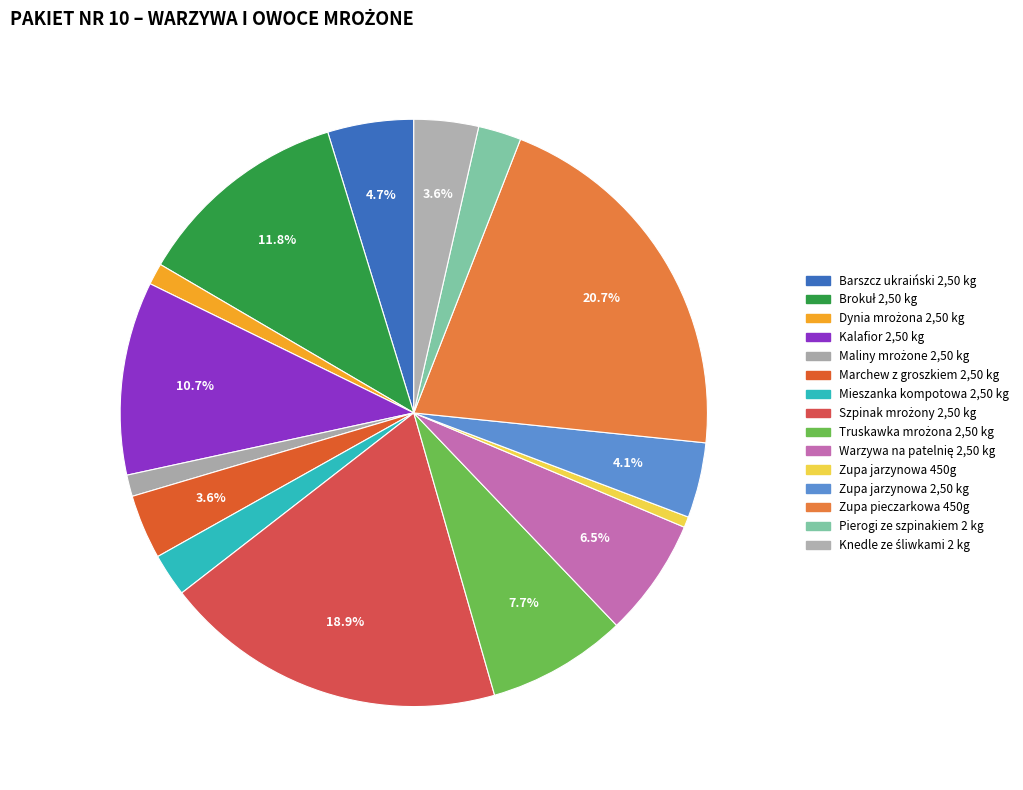

Count the number of slices in the pie.

15